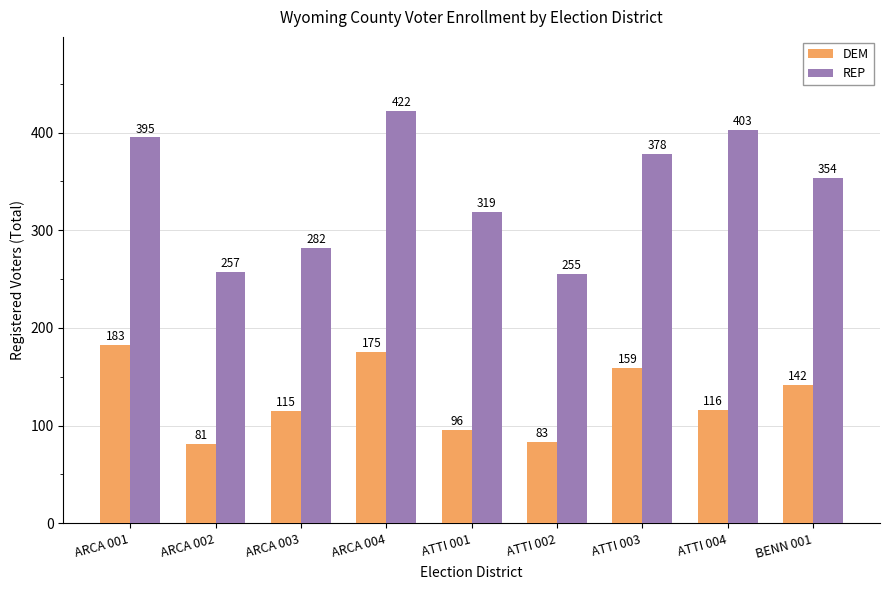

How many bars are there in total?

18